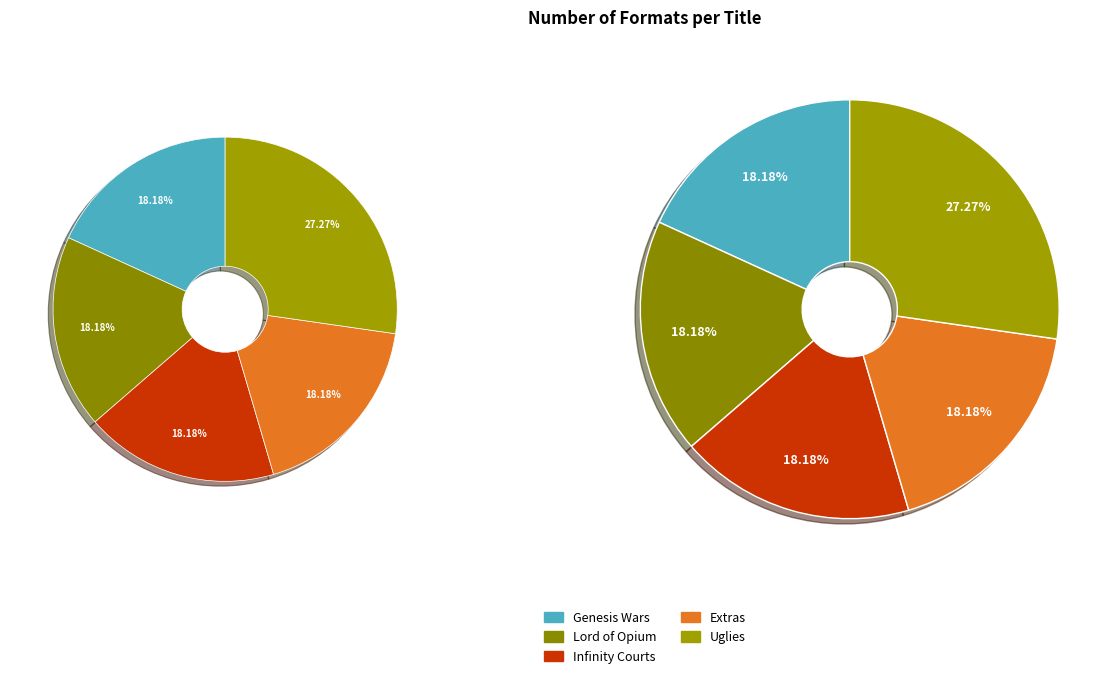

To the nearest percent, what portion does Uglies represent?

27%